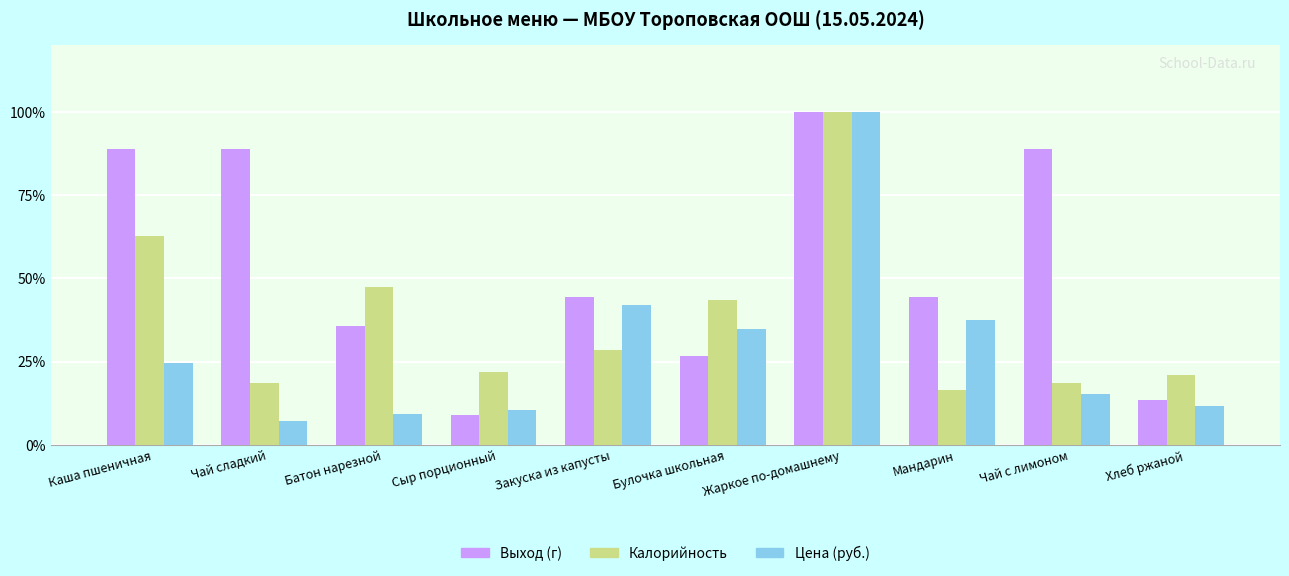

Read the Выход (г) value at Булочка школьная.

26.7